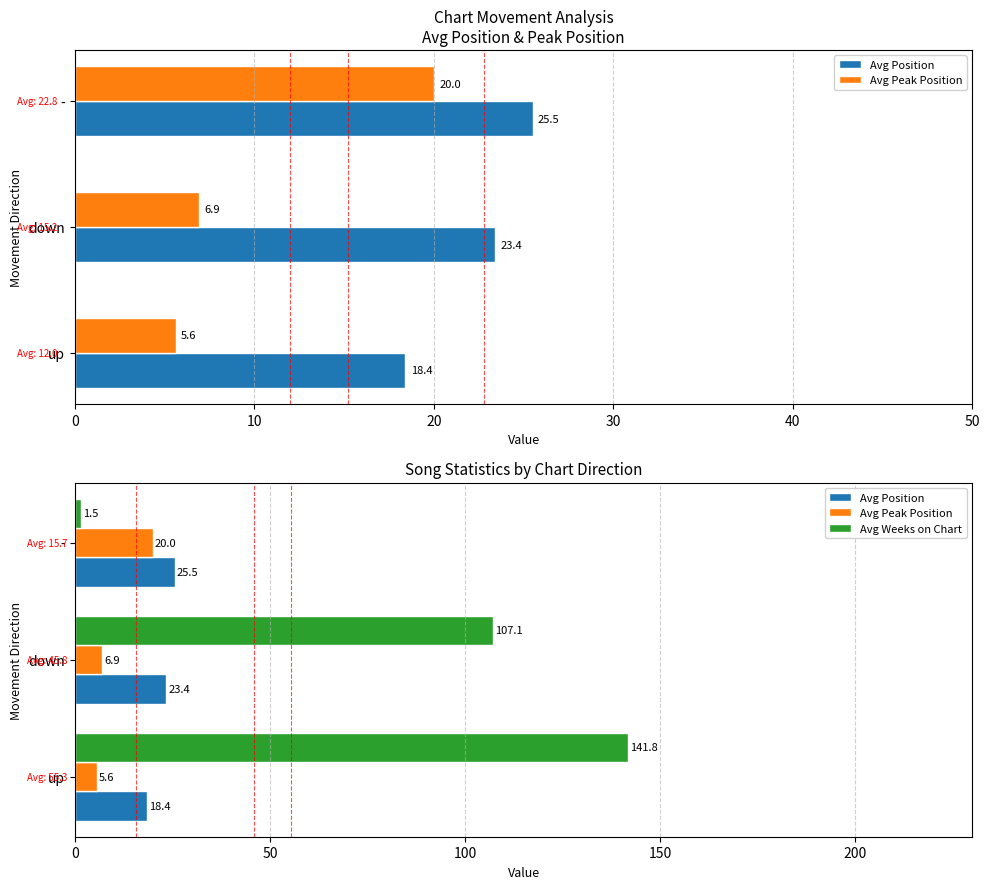

How many groups of bars are there?

3